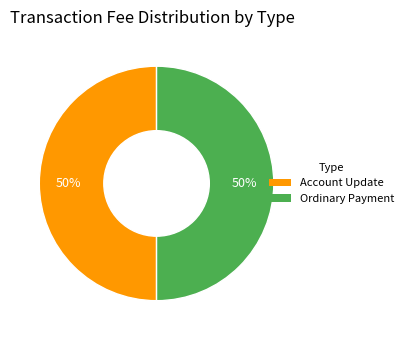

The Ordinary Payment slice represents 50% of the pie. True or false?

True